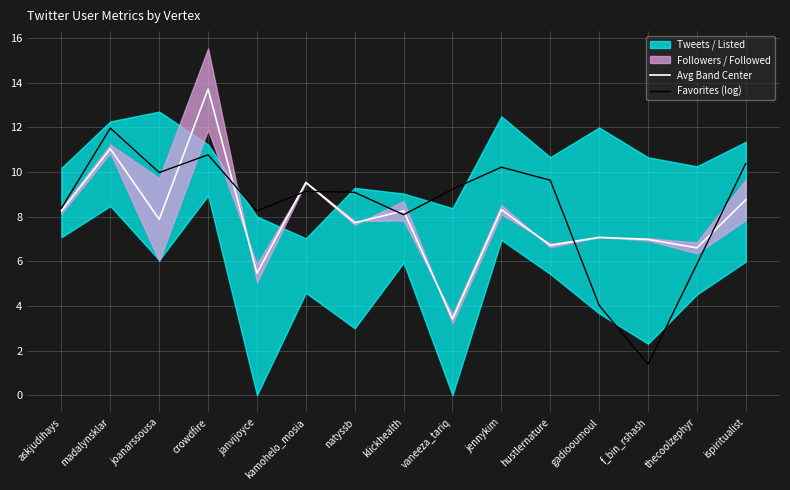

Is this an area chart (filled region under the line)?

No